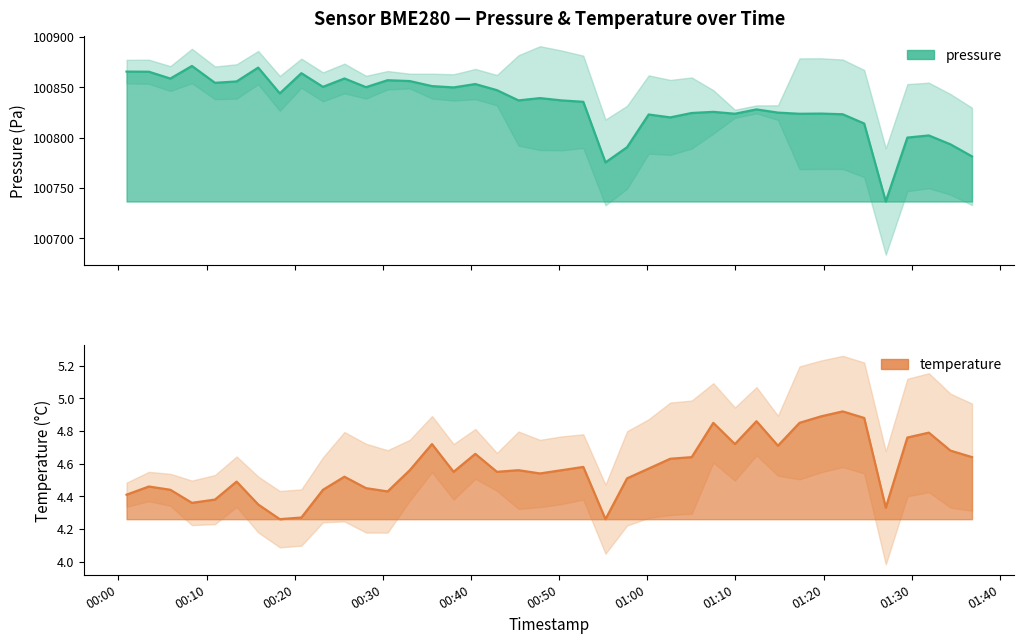

True or false: temperature and pressure cross at least once.

False